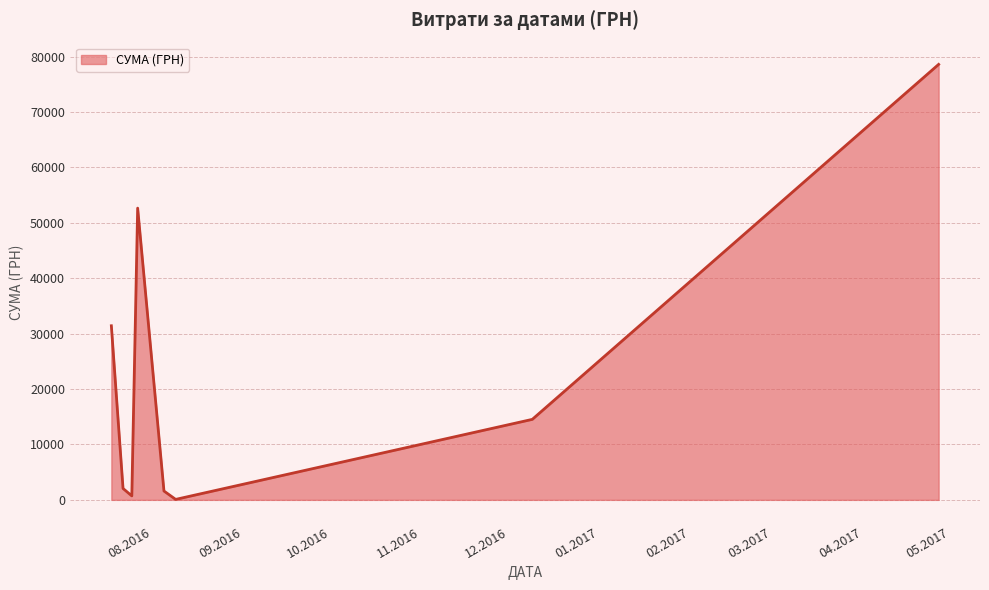

What is the difference between the second highest and second lowest values?

51941.0